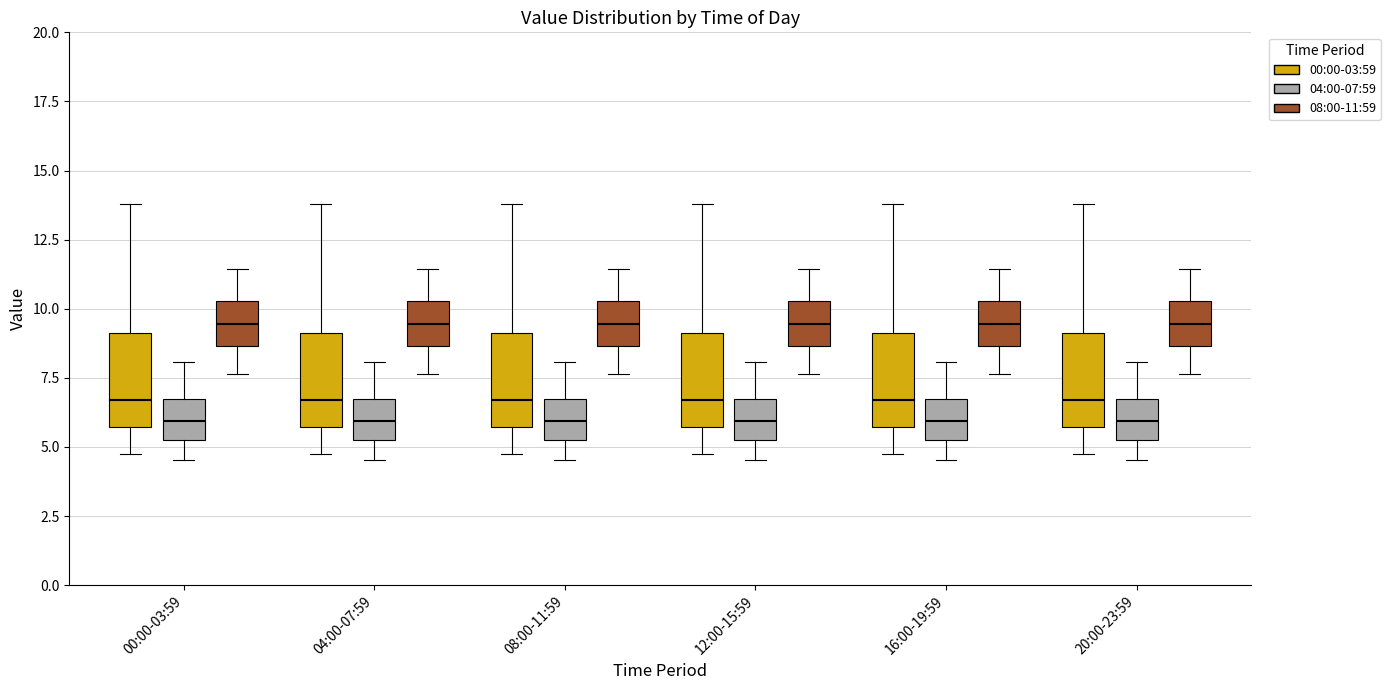

Reading left to right, read every box against the y-axis: the position of its median line, the range the box covers, and the ends of its whiskers. The values are not printed on the chart, so give them approximately, as read against the axis.

00:00-03:59 (00:00-03:59): median 6.5, box 5.5 to 9.0, whiskers 4.5 to 14.0
00:00-03:59 (04:00-07:59): median 6.0, box 5.5 to 6.5, whiskers 4.5 to 8.0
00:00-03:59 (08:00-11:59): median 9.5, box 8.5 to 10.5, whiskers 7.5 to 11.5
04:00-07:59 (00:00-03:59): median 6.5, box 5.5 to 9.0, whiskers 4.5 to 14.0
04:00-07:59 (04:00-07:59): median 6.0, box 5.5 to 6.5, whiskers 4.5 to 8.0
04:00-07:59 (08:00-11:59): median 9.5, box 8.5 to 10.5, whiskers 7.5 to 11.5
08:00-11:59 (00:00-03:59): median 6.5, box 5.5 to 9.0, whiskers 4.5 to 14.0
08:00-11:59 (04:00-07:59): median 6.0, box 5.5 to 6.5, whiskers 4.5 to 8.0
08:00-11:59 (08:00-11:59): median 9.5, box 8.5 to 10.5, whiskers 7.5 to 11.5
12:00-15:59 (00:00-03:59): median 6.5, box 5.5 to 9.0, whiskers 4.5 to 14.0
12:00-15:59 (04:00-07:59): median 6.0, box 5.5 to 6.5, whiskers 4.5 to 8.0
12:00-15:59 (08:00-11:59): median 9.5, box 8.5 to 10.5, whiskers 7.5 to 11.5
16:00-19:59 (00:00-03:59): median 6.5, box 5.5 to 9.0, whiskers 4.5 to 14.0
16:00-19:59 (04:00-07:59): median 6.0, box 5.5 to 6.5, whiskers 4.5 to 8.0
16:00-19:59 (08:00-11:59): median 9.5, box 8.5 to 10.5, whiskers 7.5 to 11.5
20:00-23:59 (00:00-03:59): median 6.5, box 5.5 to 9.0, whiskers 4.5 to 14.0
20:00-23:59 (04:00-07:59): median 6.0, box 5.5 to 6.5, whiskers 4.5 to 8.0
20:00-23:59 (08:00-11:59): median 9.5, box 8.5 to 10.5, whiskers 7.5 to 11.5